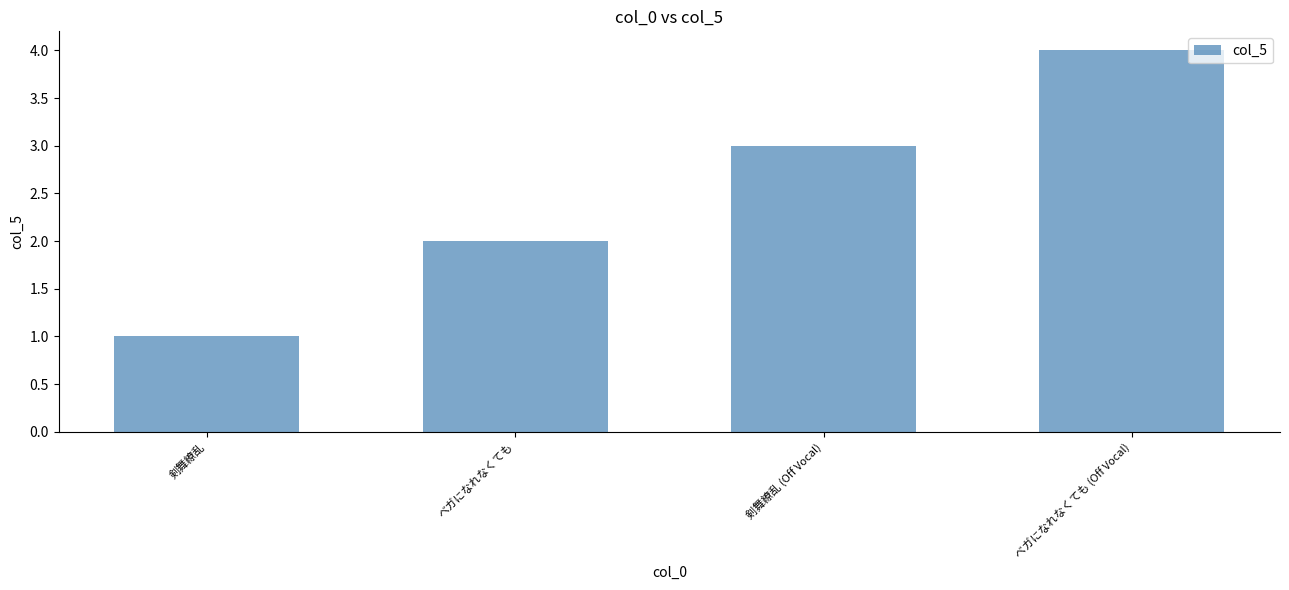

What is the change in value from 剣舞繚乱 (Off Vocal) to ベガになれなくても (Off Vocal)?

+1